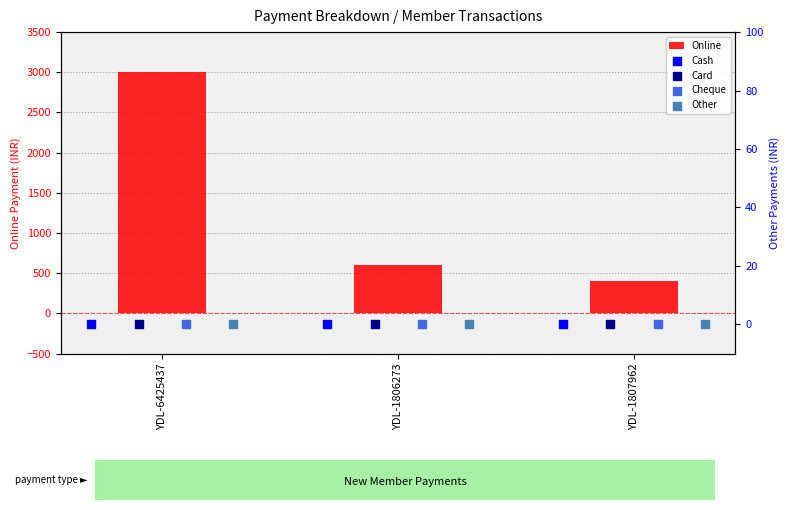

What are all the series names shown in the legend?

Online, Cash, Card, Cheque, Other